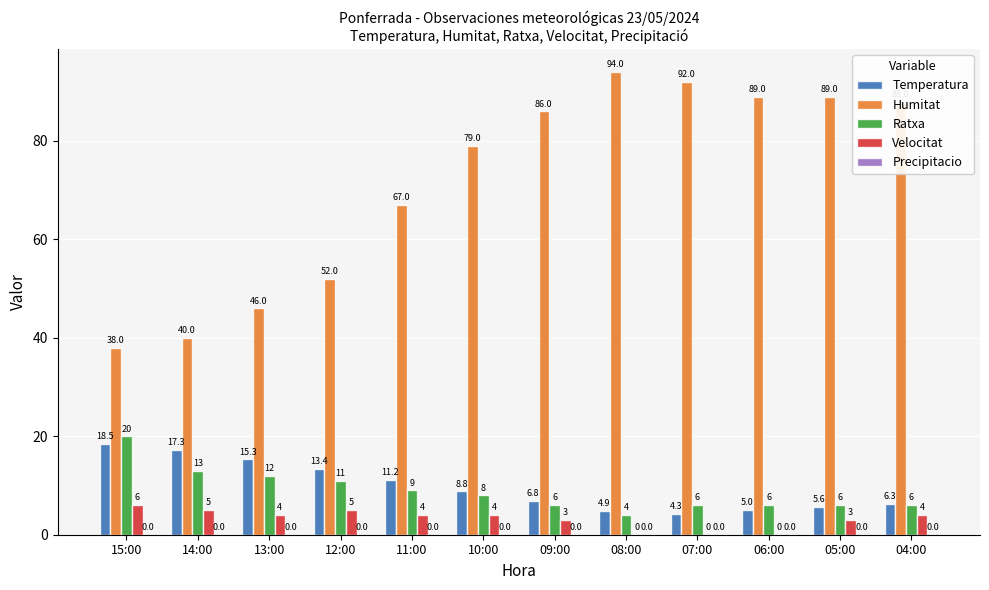

What is the maximum value shown in the chart?

94.0